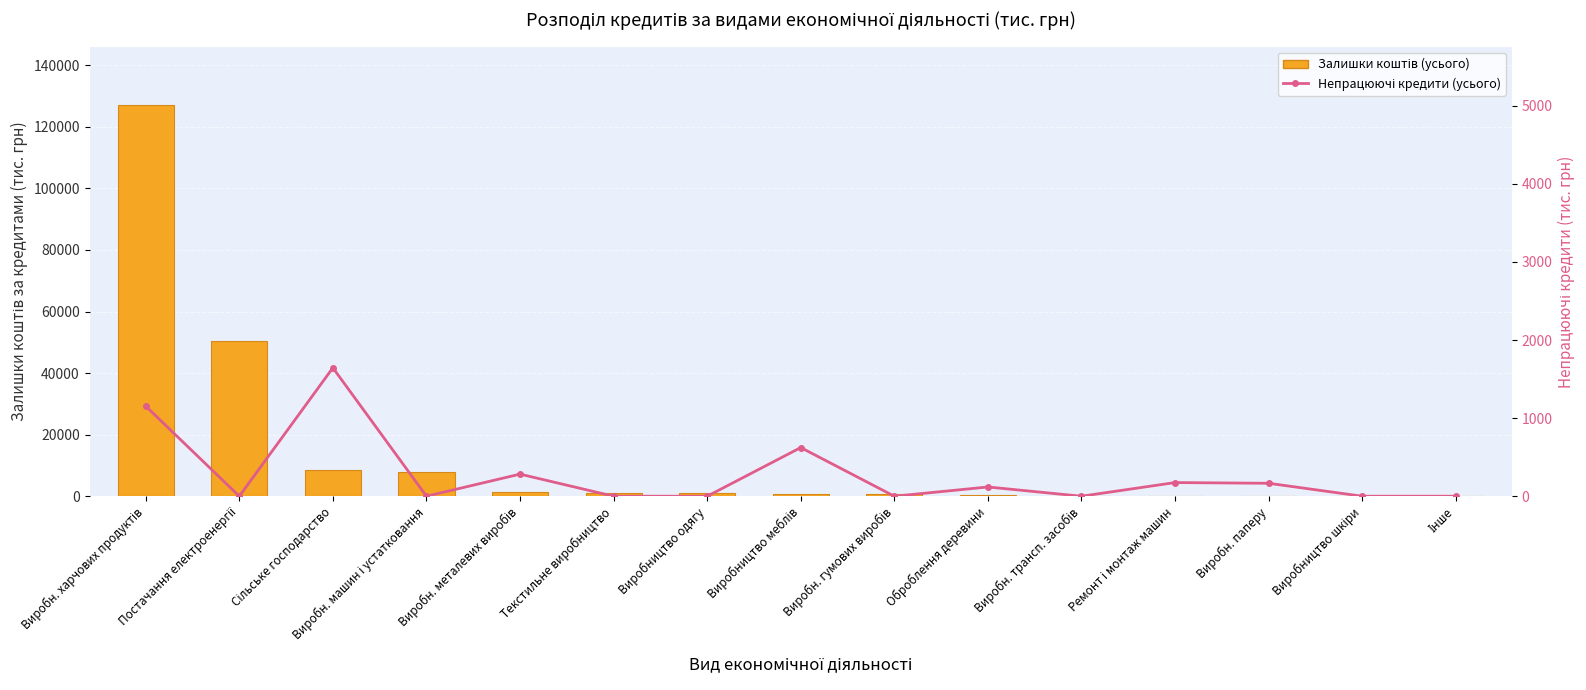

How many positive values does the Непрацюючі кредити (усього) series have?

7